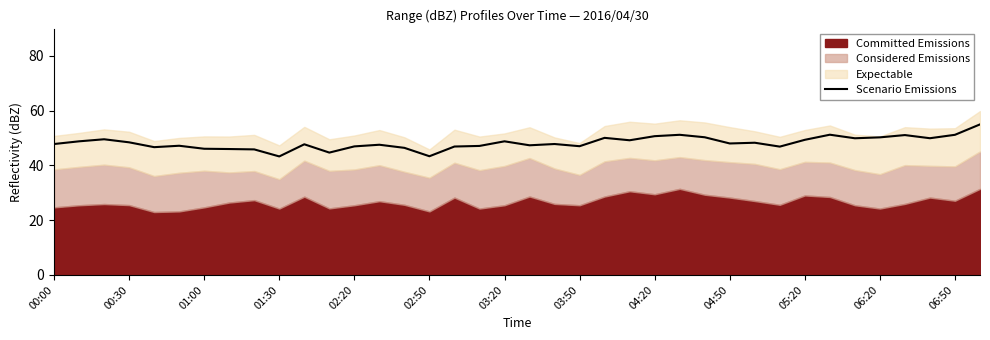

Is it true that the value at 06:50 is 90.5?

False